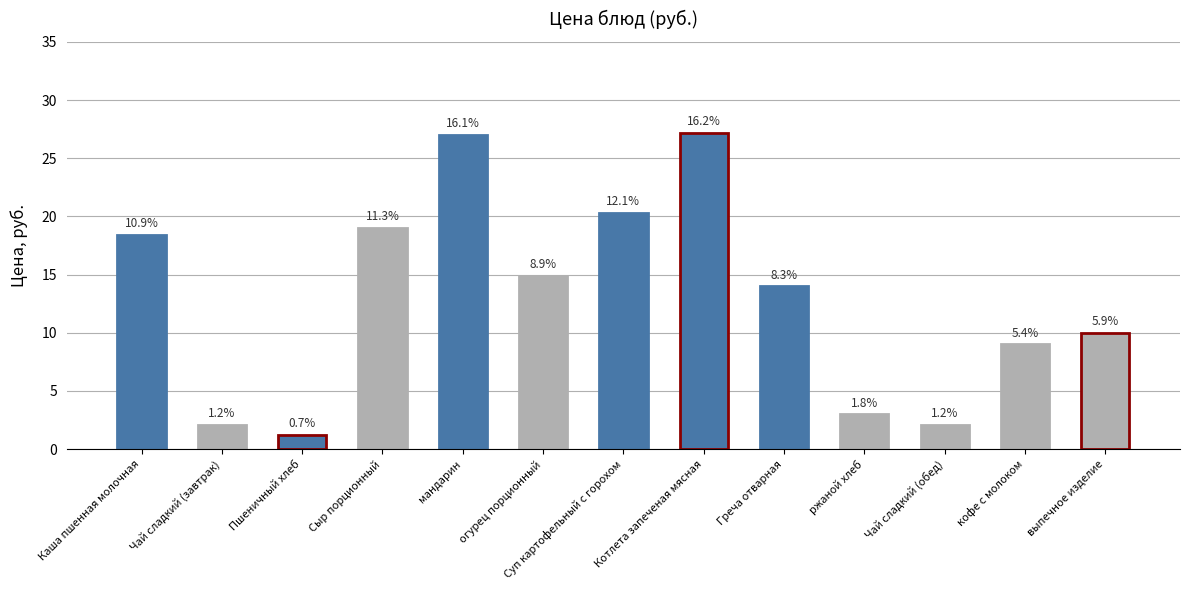

What is the greatest value displayed?

27.2